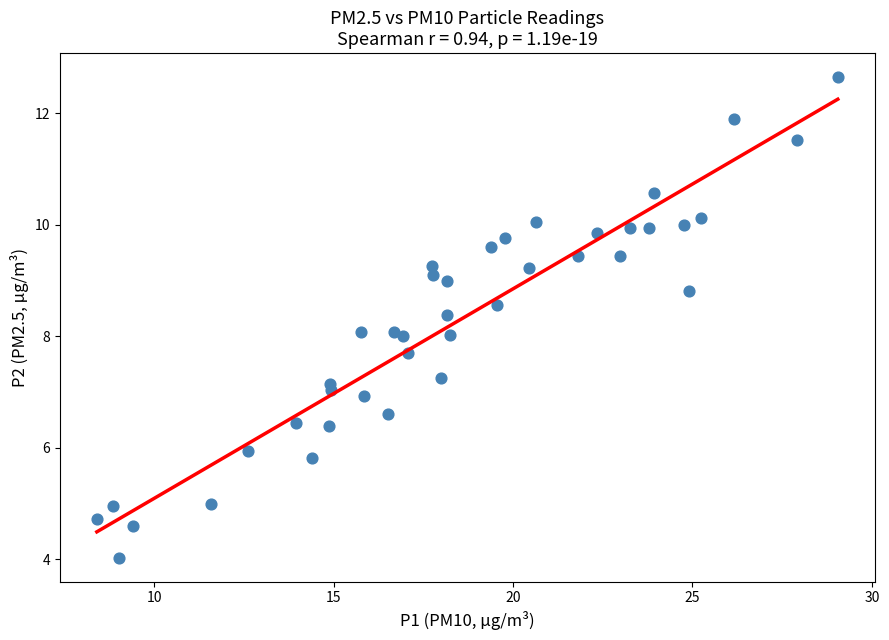

What is the range of X values (max minus min)?

20.6